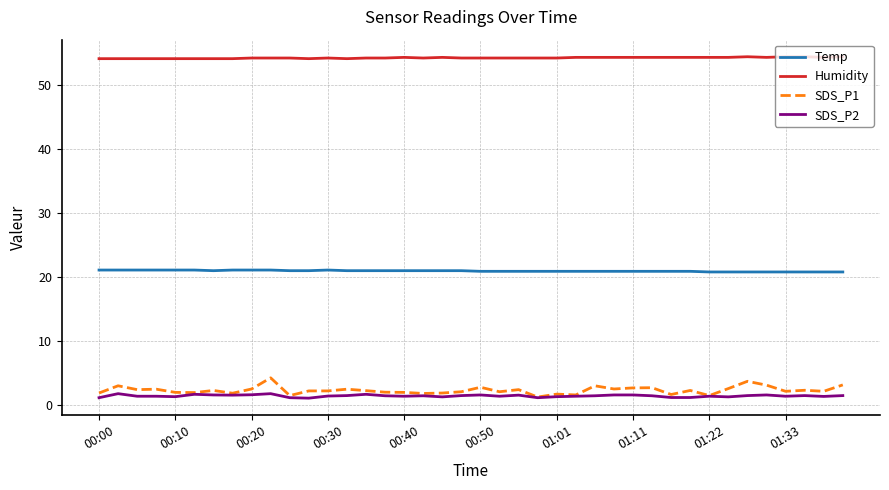

What is the greatest value displayed?

54.4